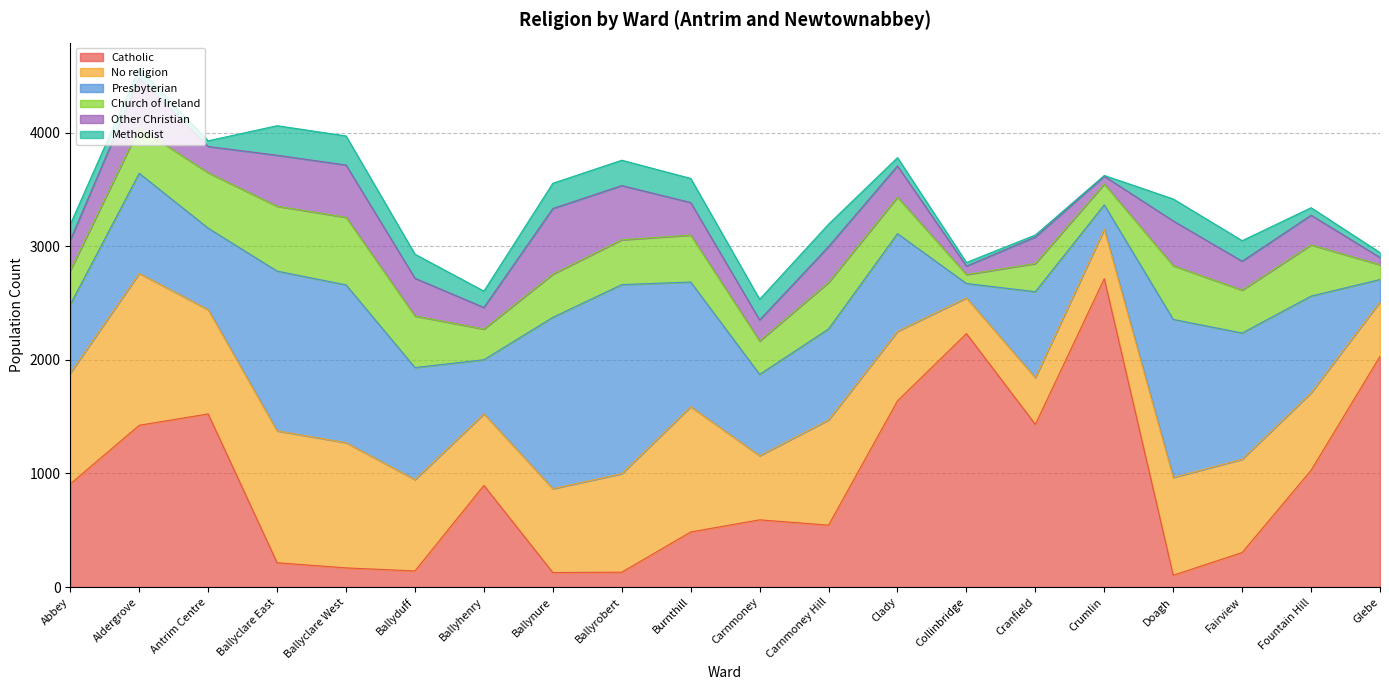

What is the difference between the second highest and second lowest values in the Church of Ireland series?

441